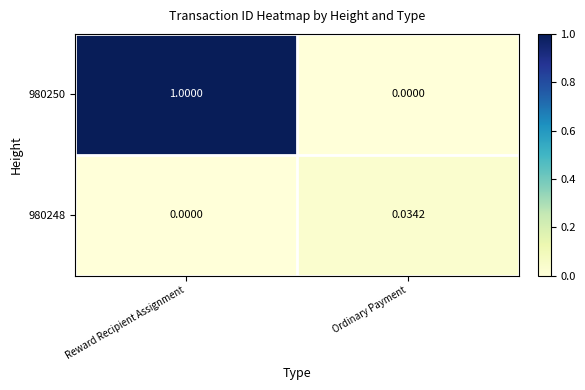

Which series has the largest range (max minus min)?

980250